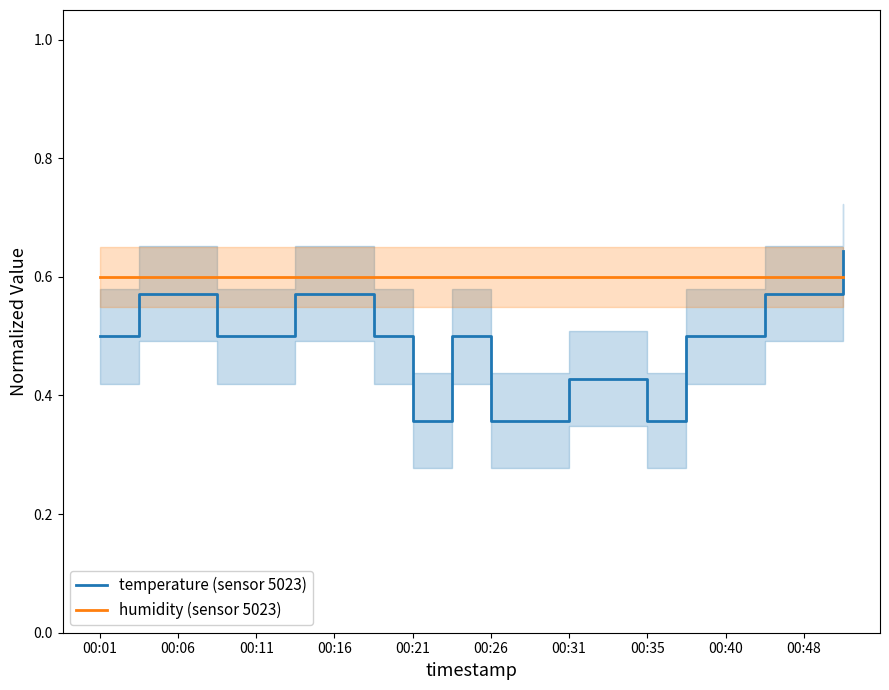

The temperature (sensor 5023) series shows 0.4 at 13. True or false?

True